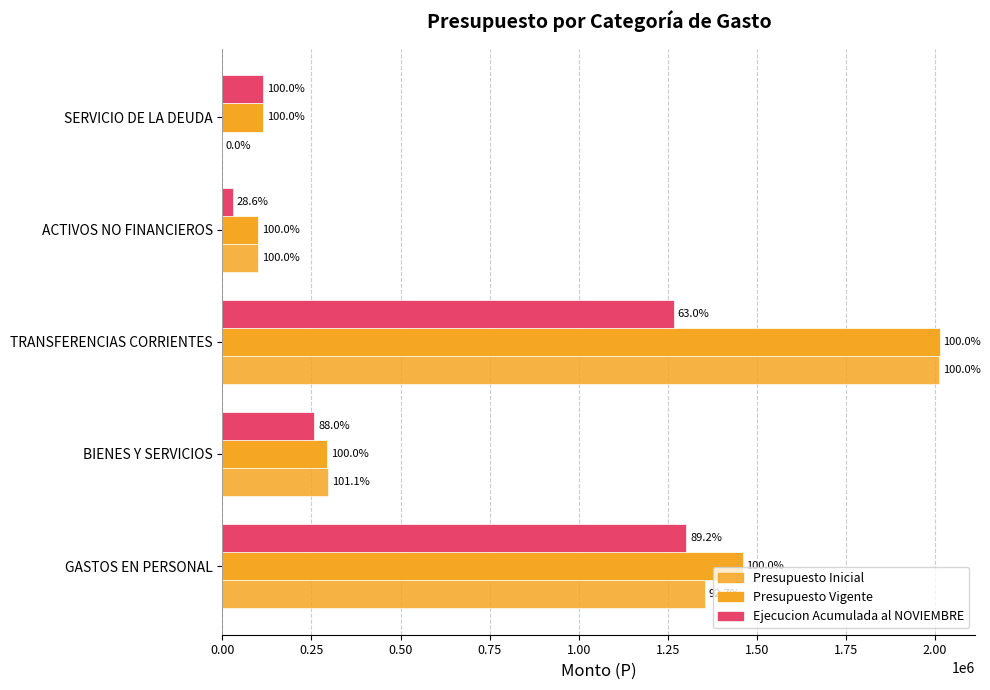

What is the sum of all Ejecucion Acumulada al NOVIEMBRE values?

2971883